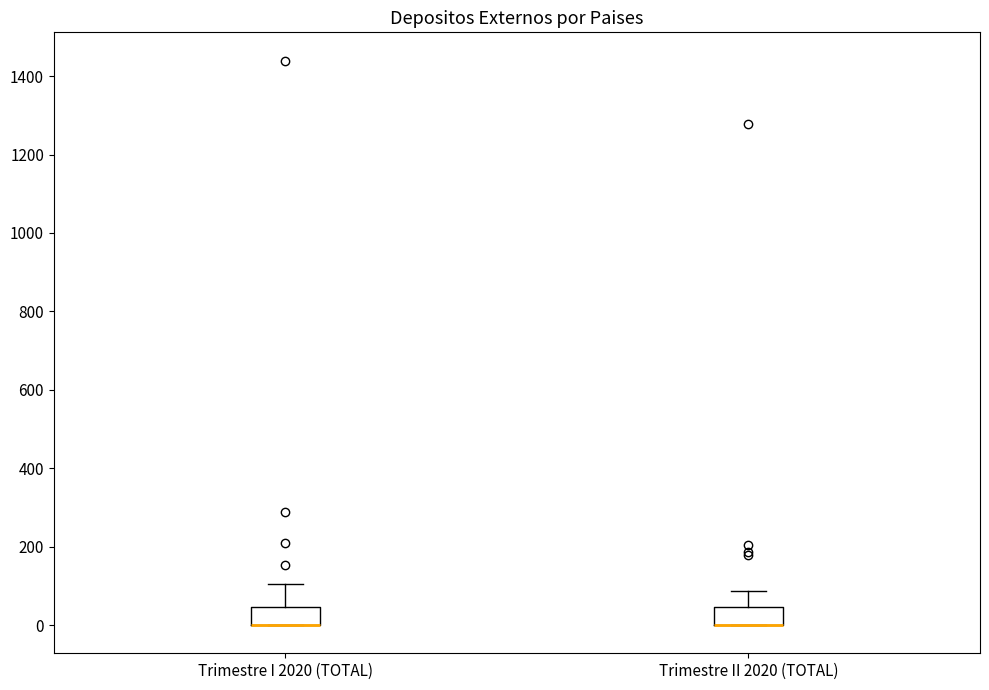

Reading left to right, transcribe this box plot: for each box, give where its median line is, the range the box spans, and where its two whiskers end, as read against the y-axis. The values are not printed on the chart, so give them approximately, as read against the axis.

Trimestre I 2020 (TOTAL): median 0 (drawn on the box's lower edge), box 0 to 40, whiskers 0 to 100
Trimestre II 2020 (TOTAL): median 0 (drawn on the box's lower edge), box 0 to 40, whiskers 0 to 80